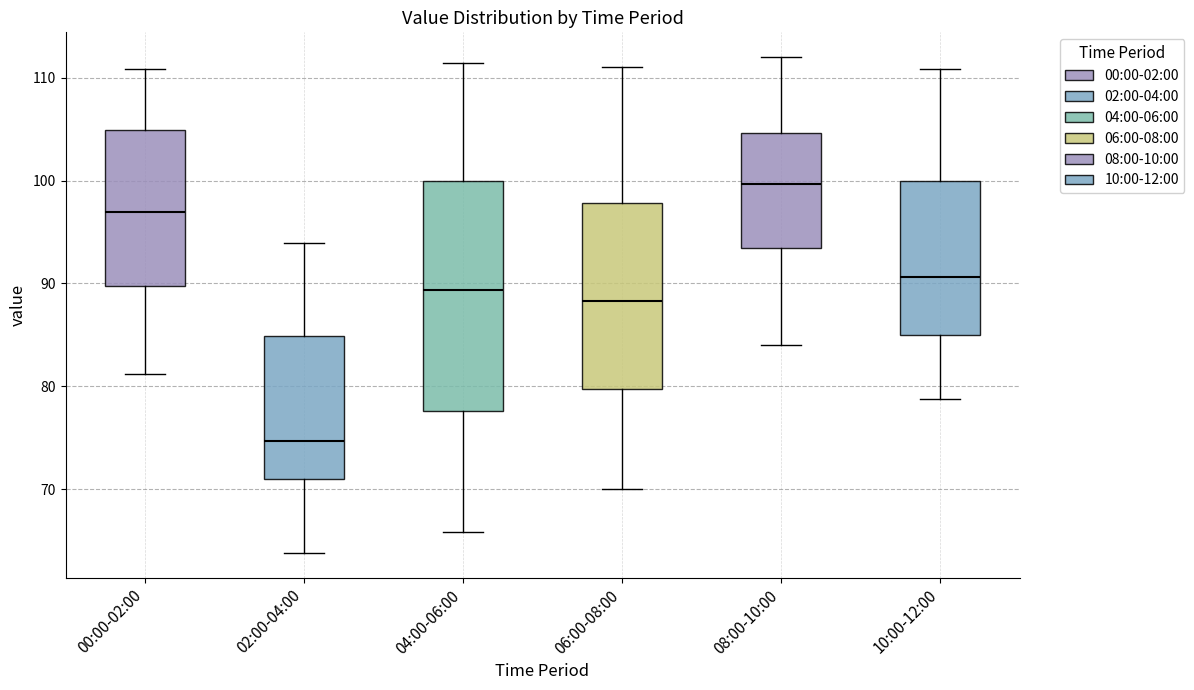

Where does the upper whisker of the box for 04:00-06:00 end on the y-axis? The values are not printed on the chart, so give them approximately, as read against the axis.

111